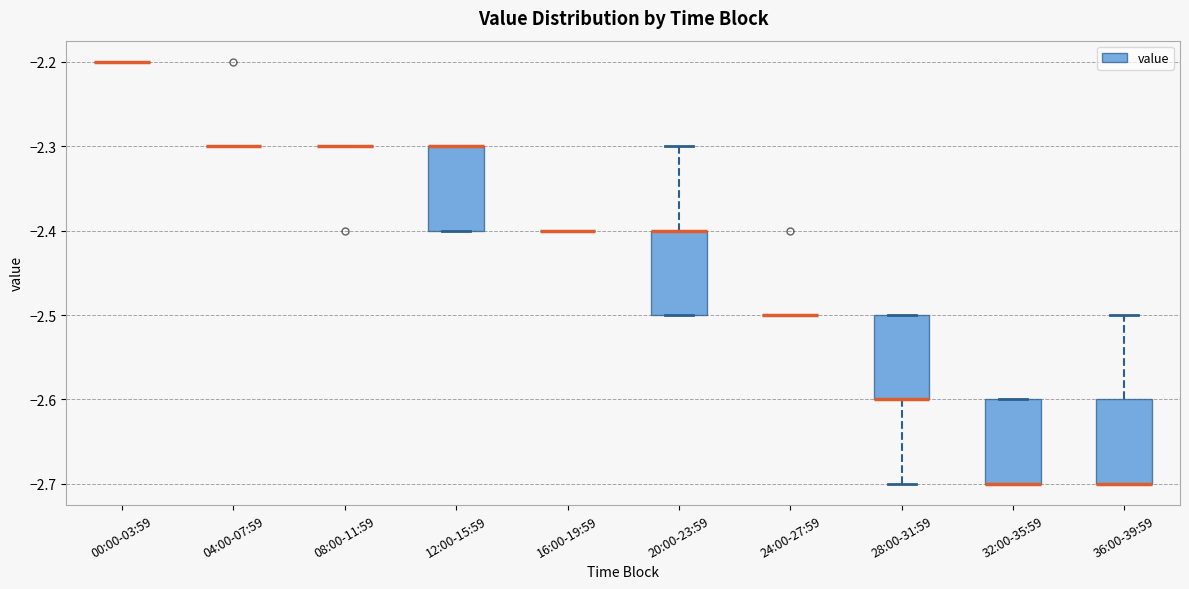

Reading left to right, transcribe this box plot: for each box, give where its median line is, the range the box spans, and where its two whiskers end, as read against the y-axis. The values are not printed on the chart, so give them approximately, as read against the axis.

00:00-03:59: box collapsed to a line at -2.2, whiskers -2.2 to -2.2
04:00-07:59: box collapsed to a line at -2.3, whiskers -2.3 to -2.3
08:00-11:59: box collapsed to a line at -2.3, whiskers -2.3 to -2.3
12:00-15:59: median -2.3 (drawn on the box's upper edge), box -2.4 to -2.3, whiskers -2.4 to -2.3
16:00-19:59: box collapsed to a line at -2.4, whiskers -2.4 to -2.4
20:00-23:59: median -2.4 (drawn on the box's upper edge), box -2.5 to -2.4, whiskers -2.5 to -2.3
24:00-27:59: box collapsed to a line at -2.5, whiskers -2.5 to -2.5
28:00-31:59: median -2.6 (drawn on the box's lower edge), box -2.6 to -2.5, whiskers -2.7 to -2.5
32:00-35:59: median -2.7 (drawn on the box's lower edge), box -2.7 to -2.6, whiskers -2.7 to -2.6
36:00-39:59: median -2.7 (drawn on the box's lower edge), box -2.7 to -2.6, whiskers -2.7 to -2.5